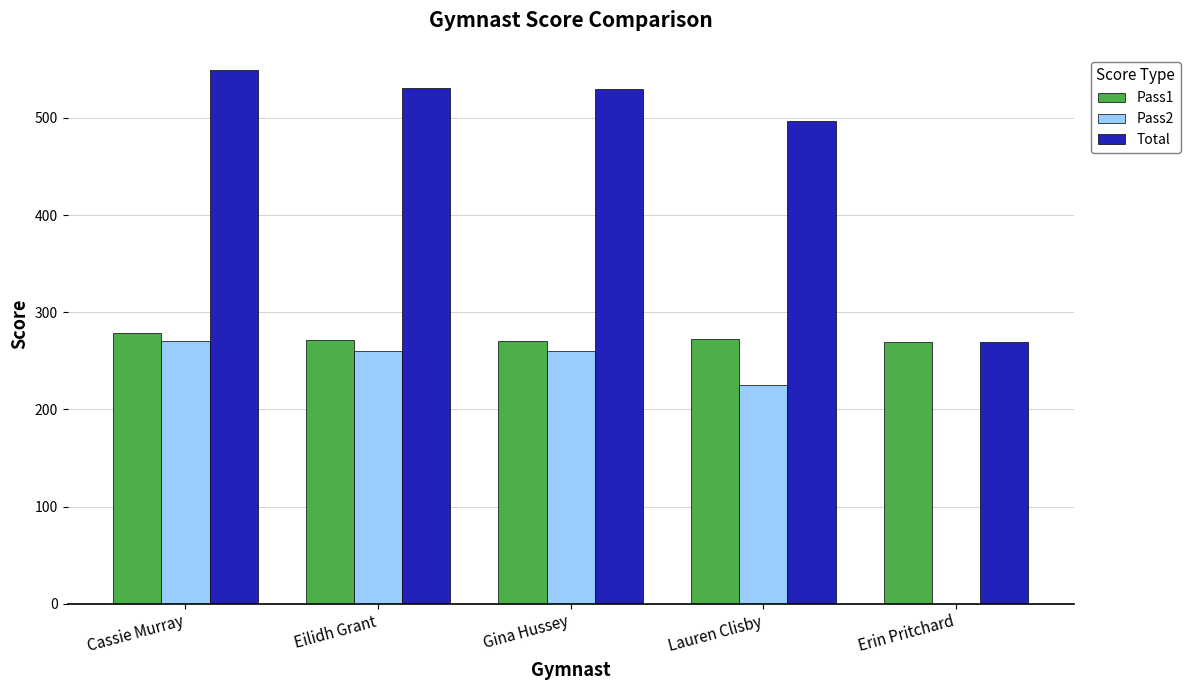

Which series changed the most between Gina Hussey and Erin Pritchard?

Total